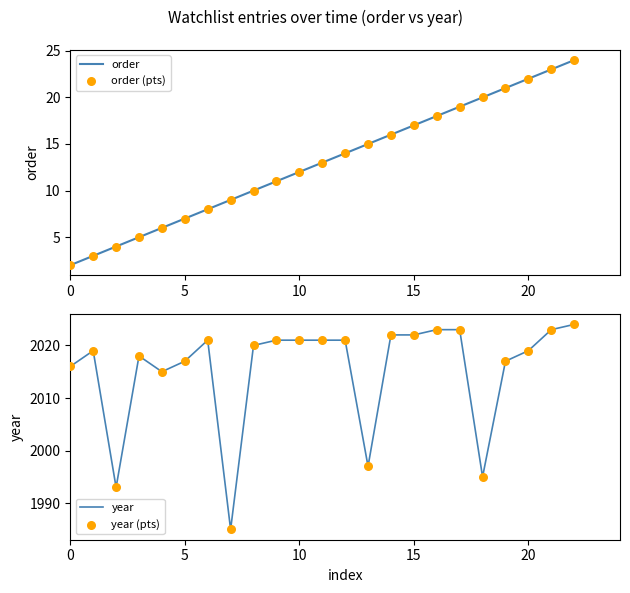

Which series reaches the minimum Y coordinate?

order